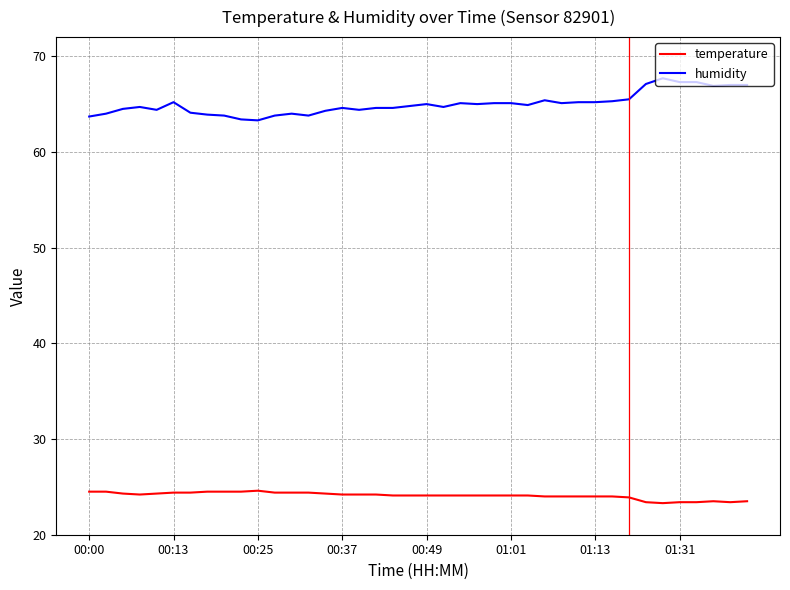

What is the sum of all humidity values?

2600.8